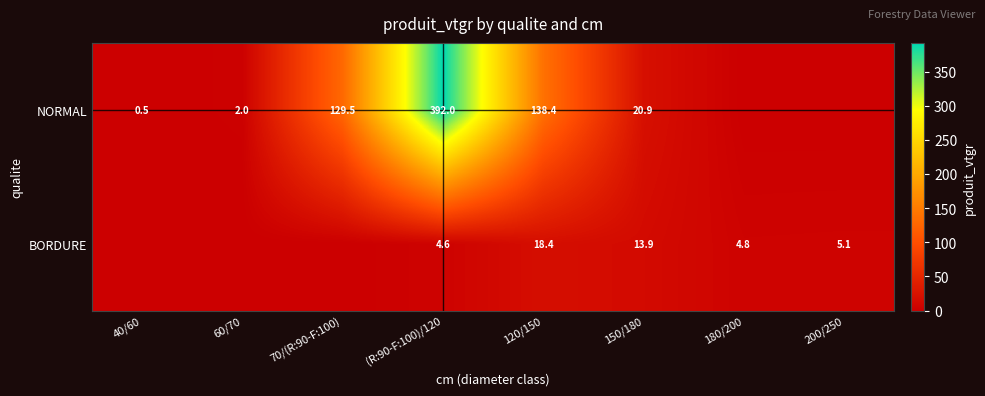

Which has a higher value, 40/60 or (R:90-F:100)/120?

(R:90-F:100)/120